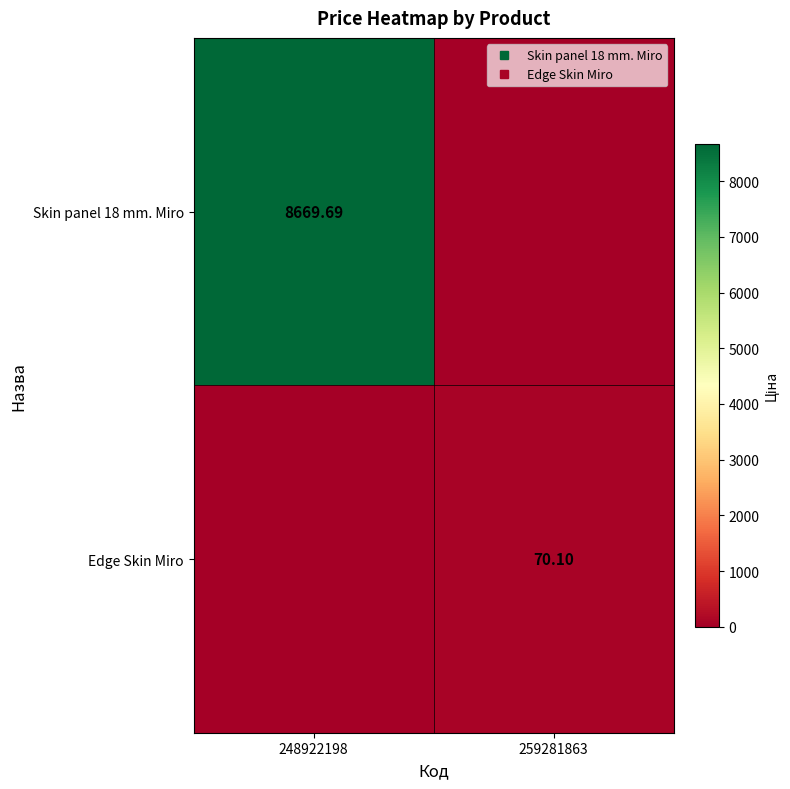

What is the difference between the highest and lowest values at 248922198?

8669.7